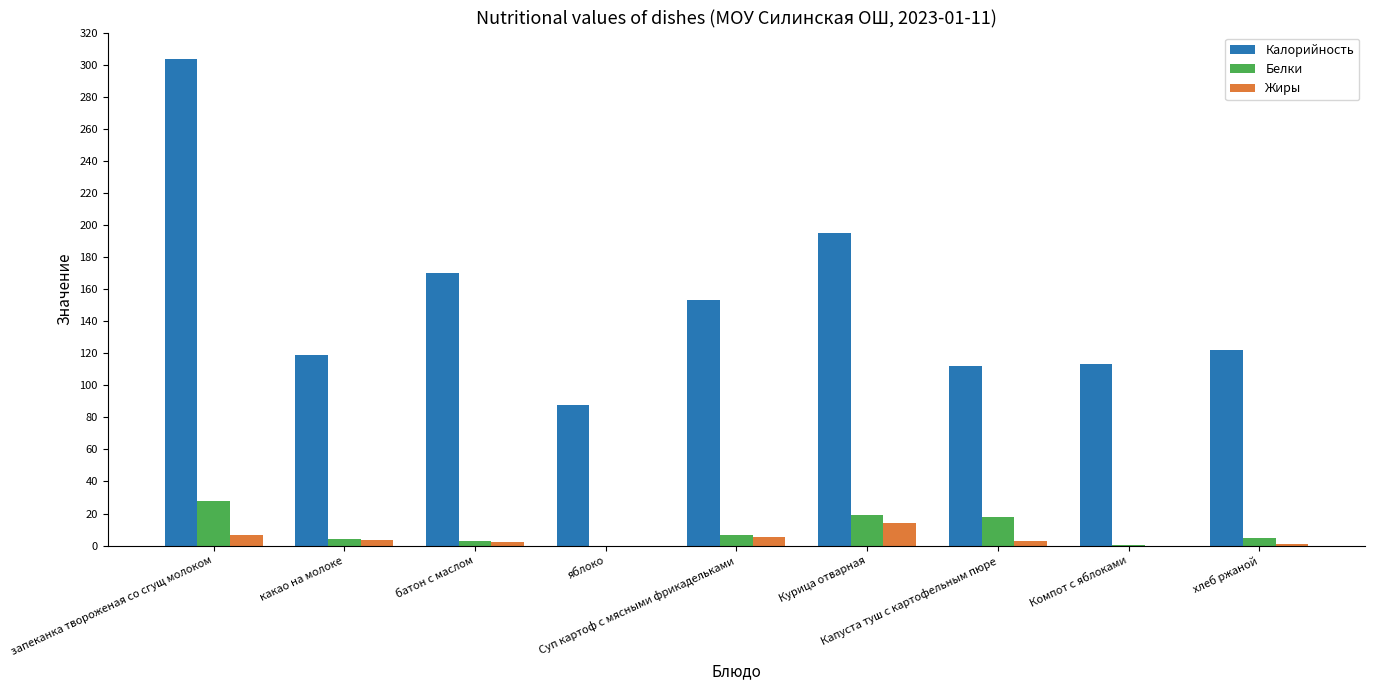

Which category has the highest value in the Белки series?

запеканка твороженая со сгущ молоком